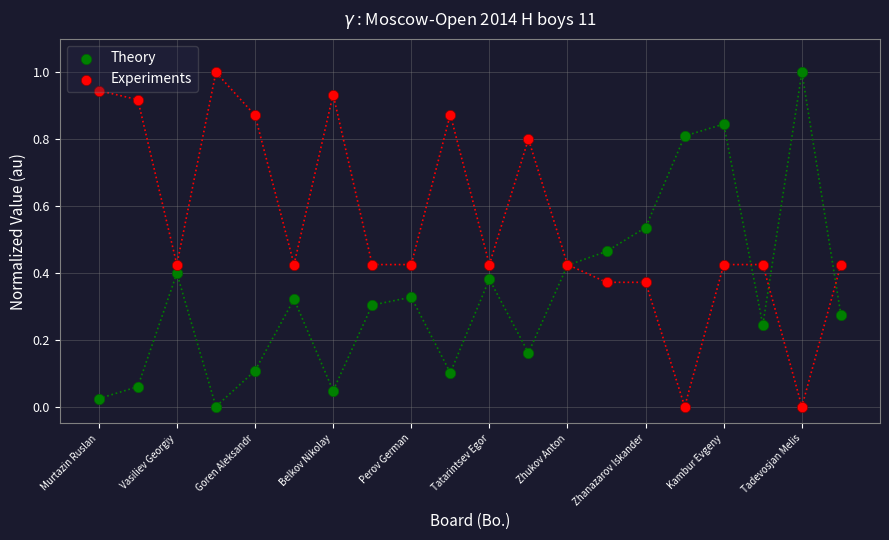

Which series has the largest total across all categories?

Experiments